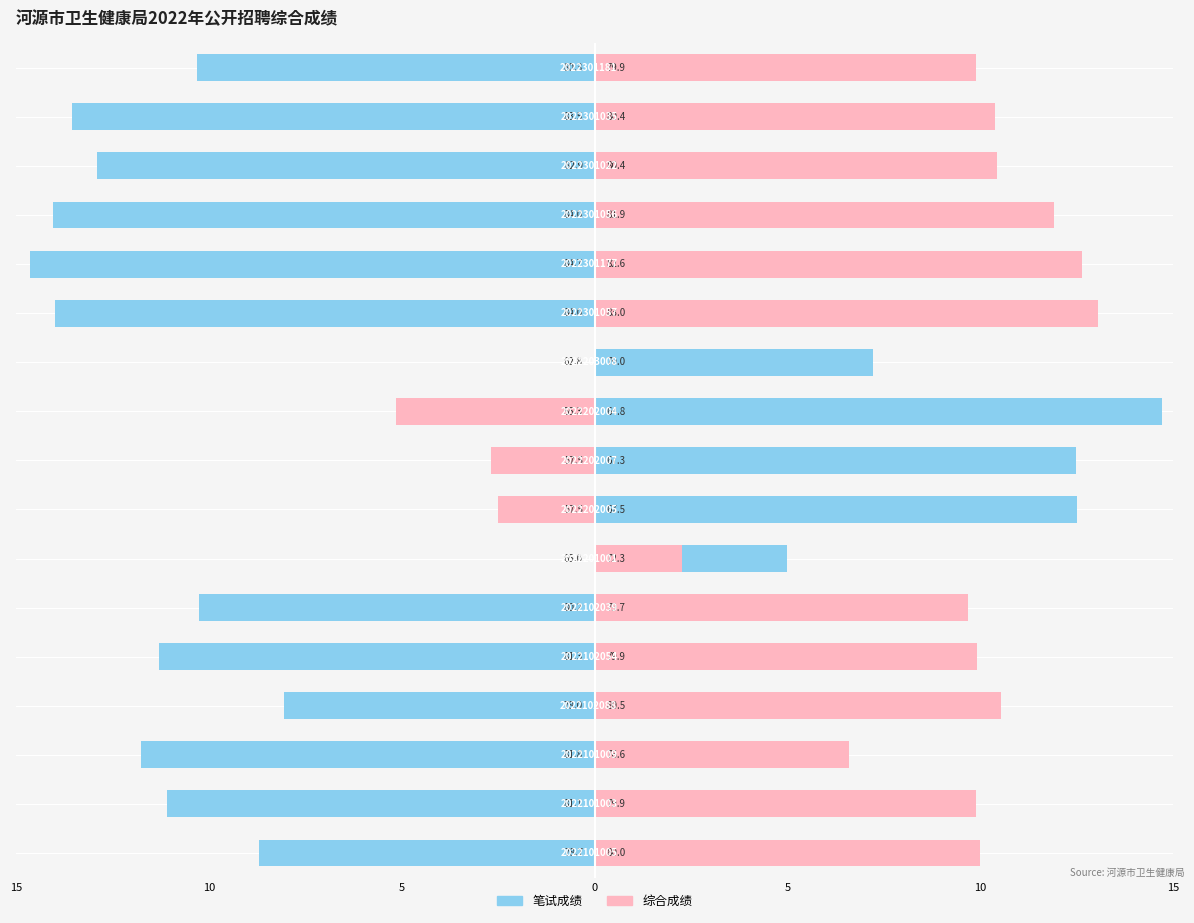

Reading right to left, extract all data points from this chart.

笔试成绩: -10.3	-13.5	-12.9	-14.0	-14.7	-14.0	7.2	14.7	12.5	12.5	5.0	-10.2	-11.3	-8.0	-11.8	-11.1	-8.7
综合成绩: 9.9	10.4	10.4	11.9	12.6	13.0	0.0	-5.2	-2.7	-2.5	2.3	9.7	9.9	10.5	6.6	9.9	10.0